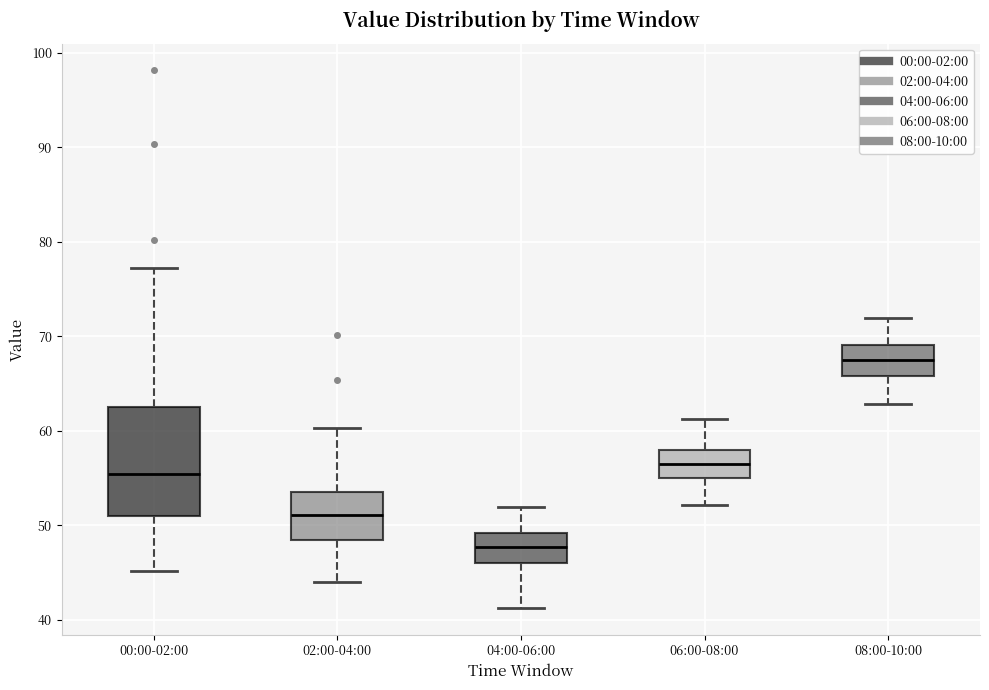

Reading left to right, read every box against the y-axis: the position of its median line, the range the box covers, and the ends of its whiskers. The values are not printed on the chart, so give them approximately, as read against the axis.

00:00-02:00: median 55, box 51 to 62, whiskers 45 to 77
02:00-04:00: median 51, box 48 to 53, whiskers 44 to 60
04:00-06:00: median 48, box 46 to 49, whiskers 41 to 52
06:00-08:00: median 56, box 55 to 58, whiskers 52 to 61
08:00-10:00: median 67, box 66 to 69, whiskers 63 to 72